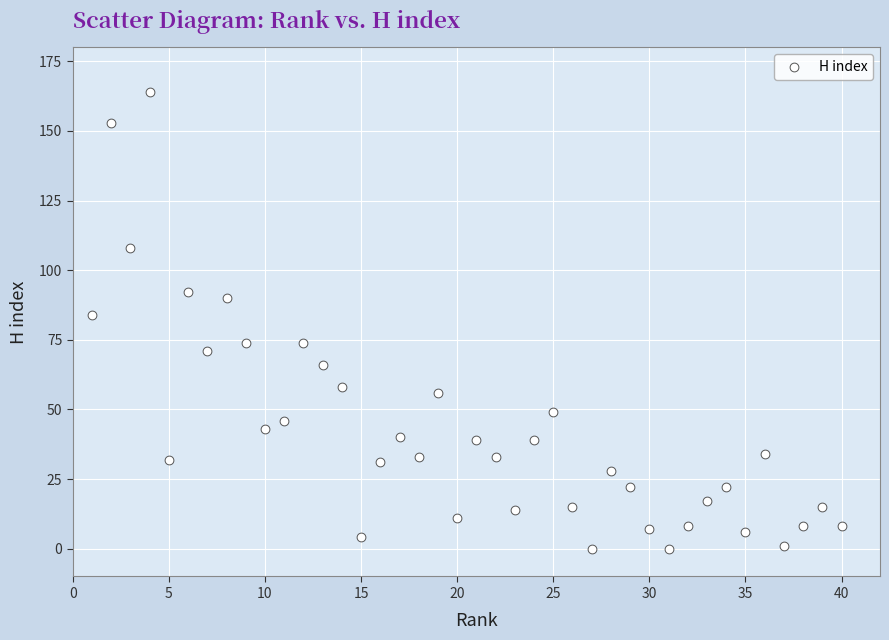

What Y value in the scatter plot is closest to 82?

84